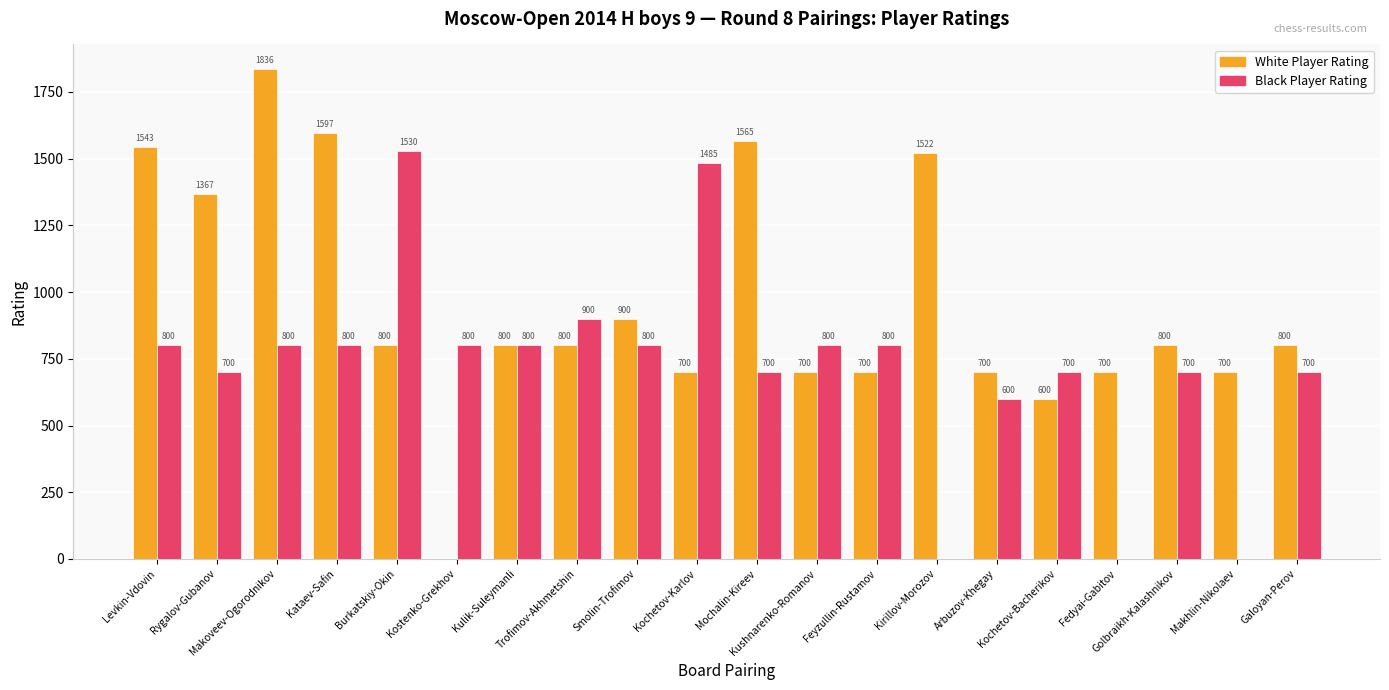

How many positive values does the White Player Rating series have?

19